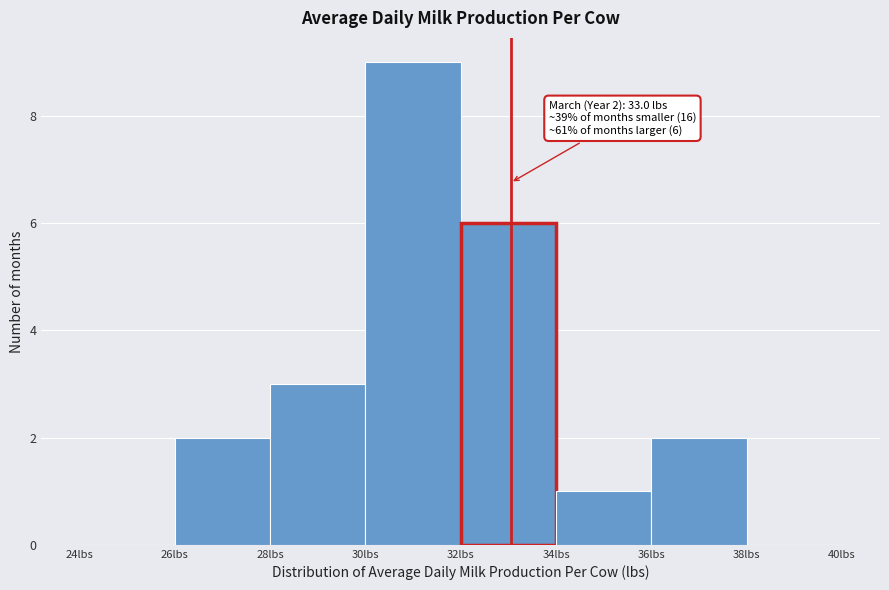

Which range on the x-axis has the tallest bar?

30 to 32